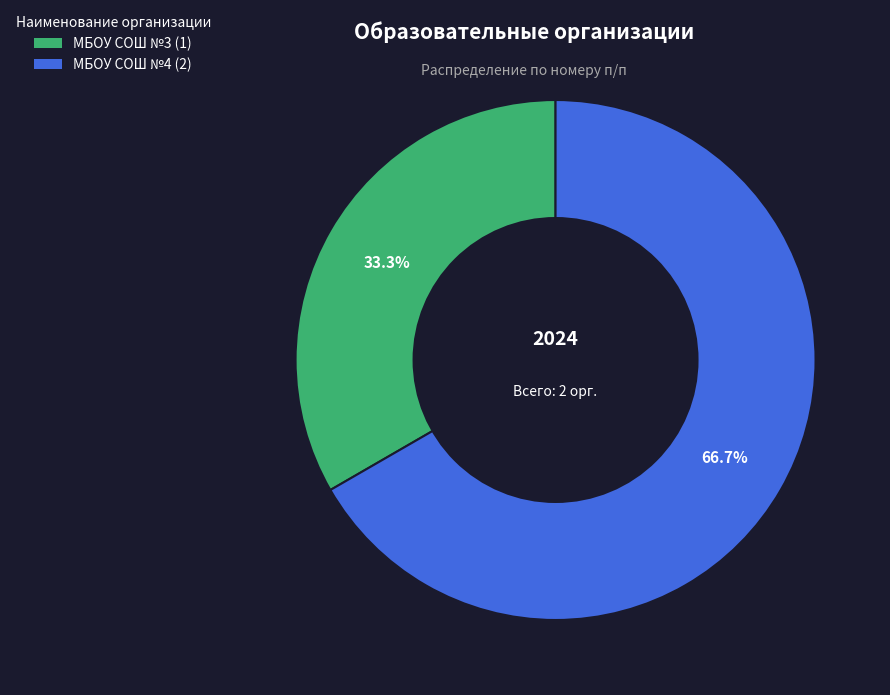

Is it true that МБОУ СОШ №4 is 57% of the pie?

False